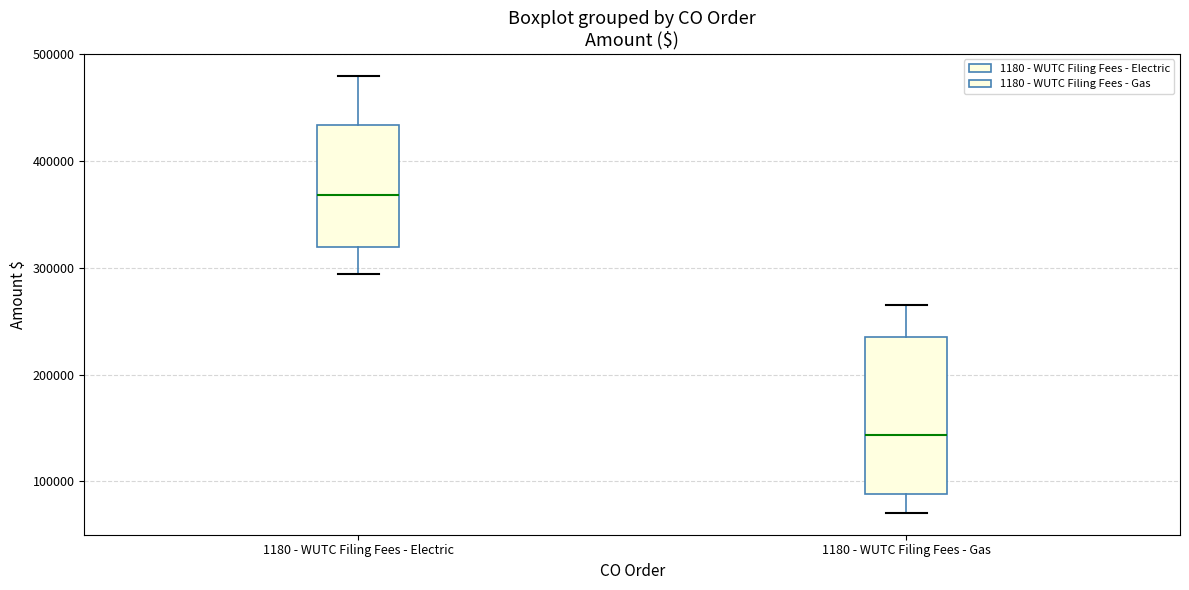

Comparing the boxes themselves (not the whiskers), which one is the tallest?

1180 - WUTC Filing Fees - Gas